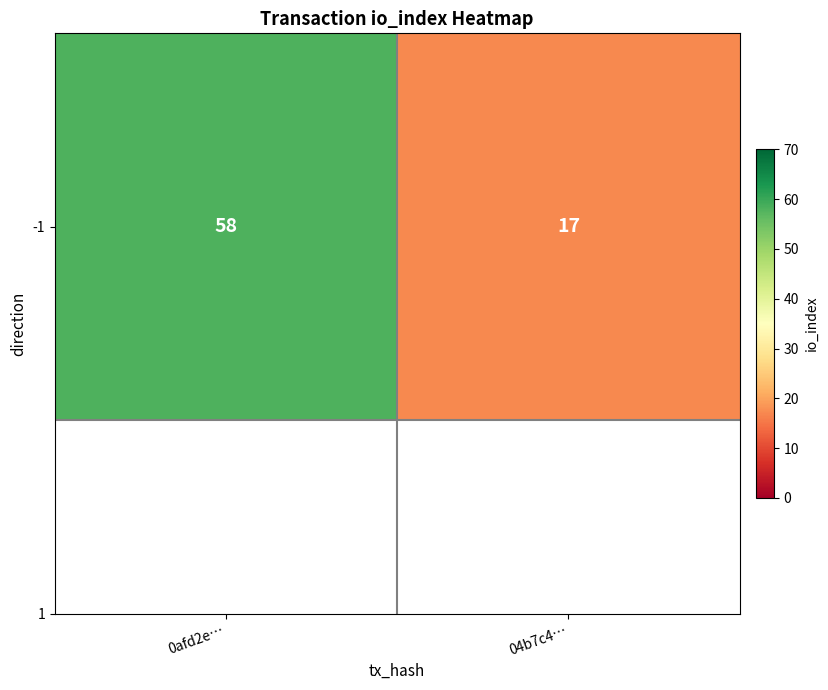

Reading left to right, list all the values displayed in this chart.

58	17